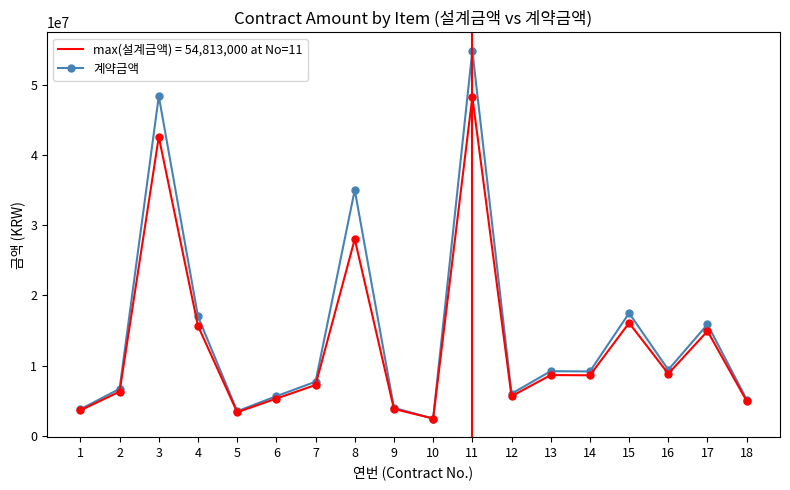

What is the spread (max minus min) of values at 18?

207000